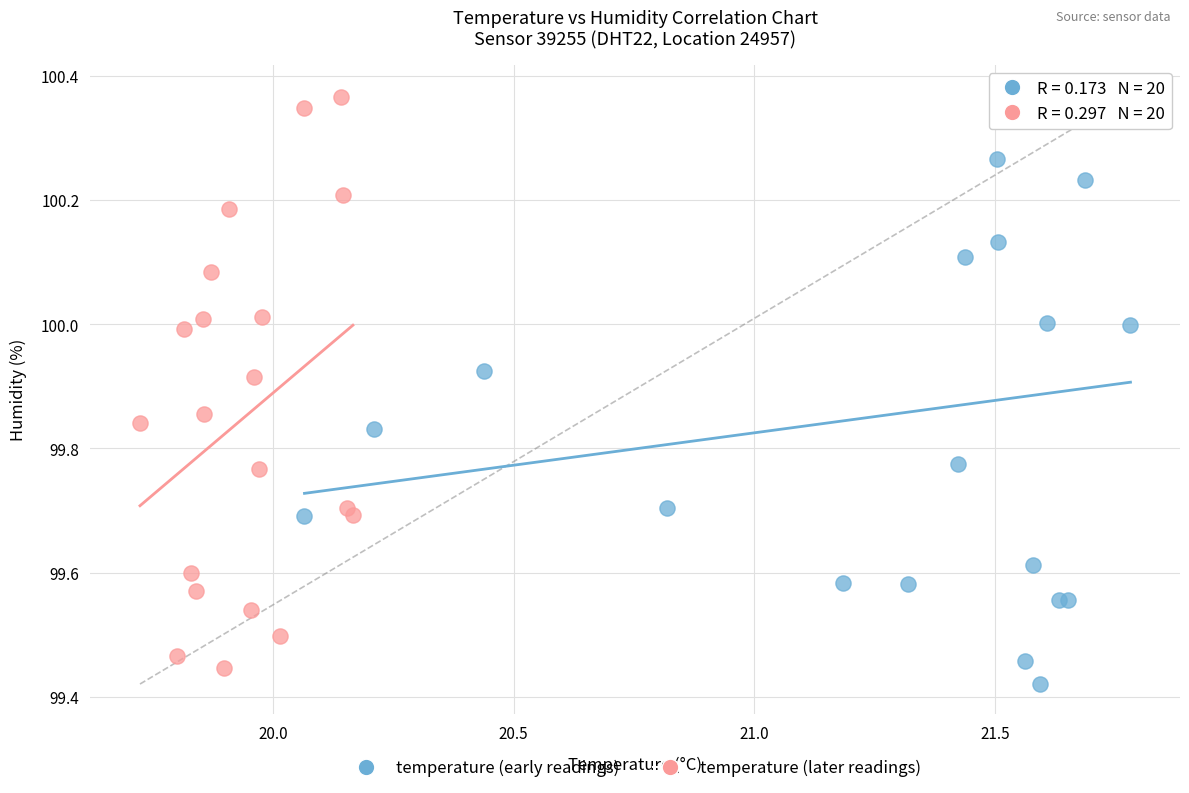

What are all the series names shown in the legend?

temperature (early readings), temperature (later readings)